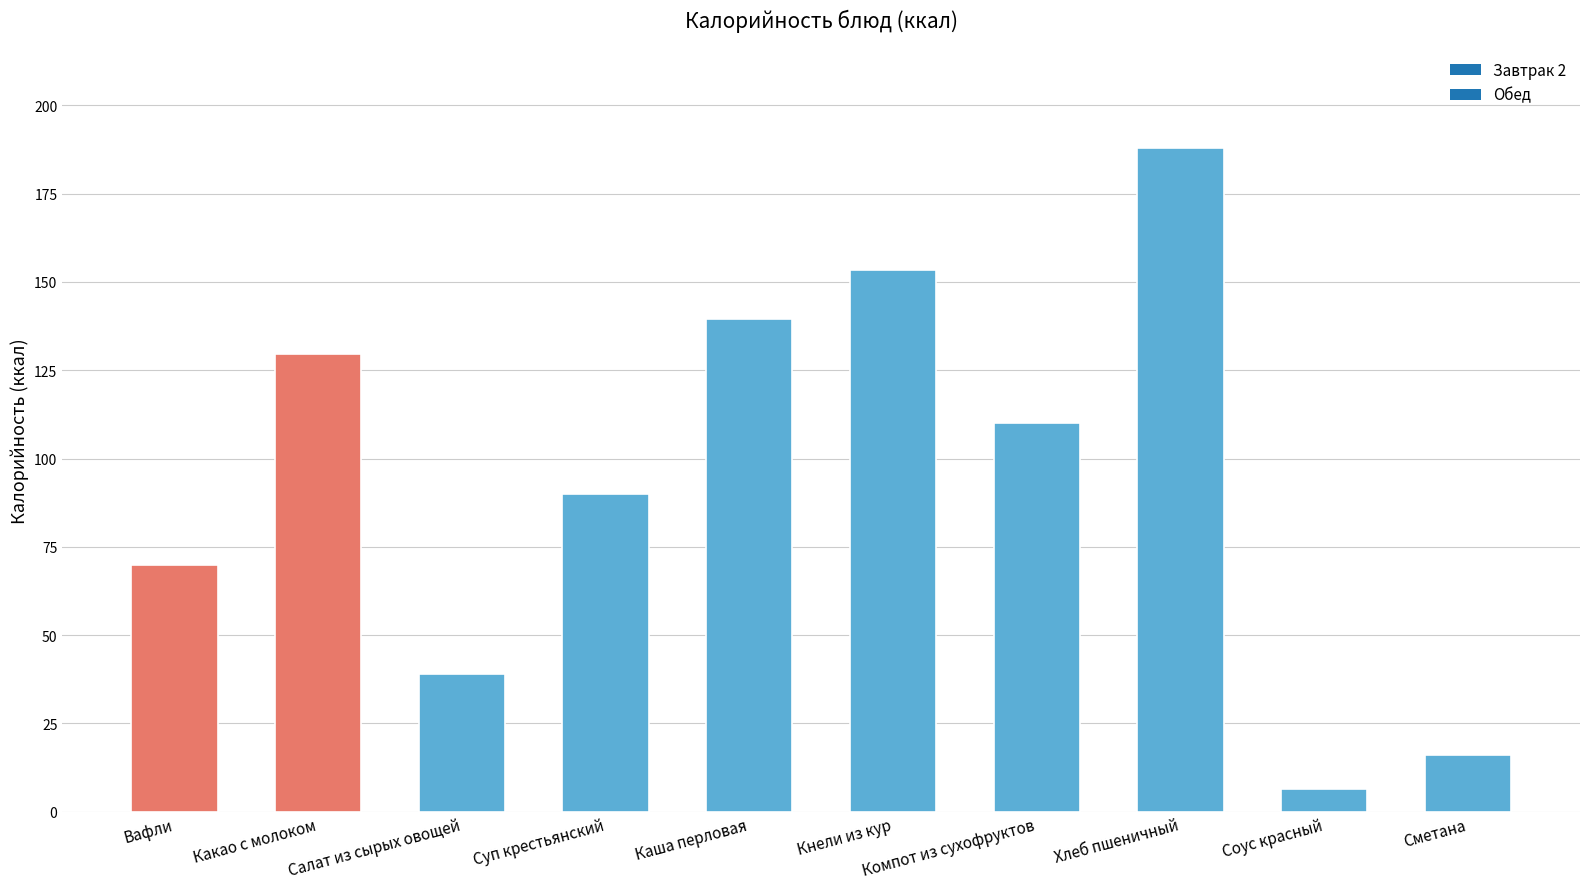

Between Сметана and Компот из сухофруктов, which is larger?

Компот из сухофруктов